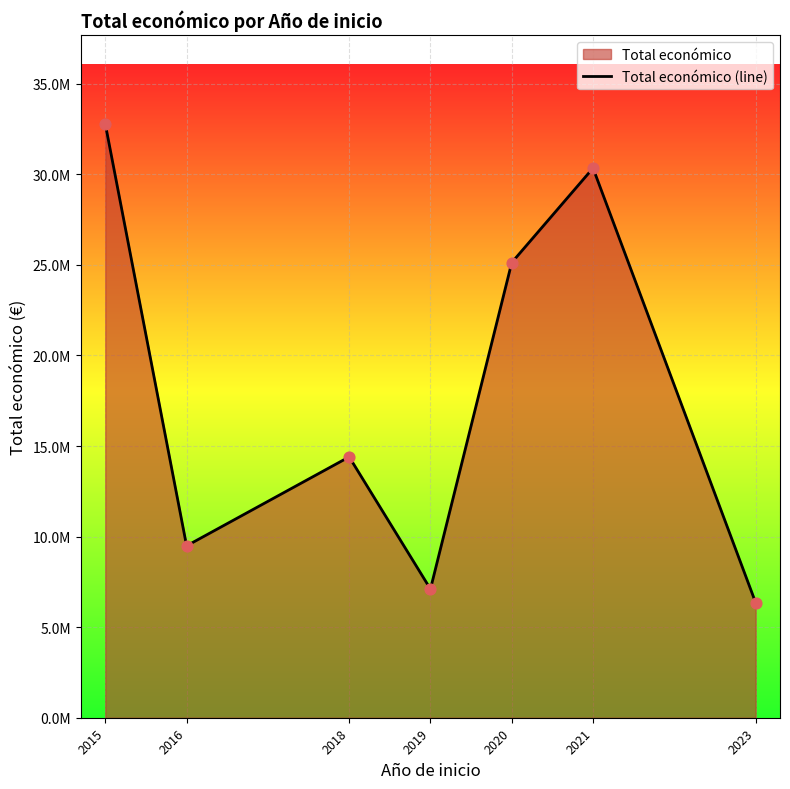

Approximately how many times larger is the value at 2020 compared to 2018?

1.7